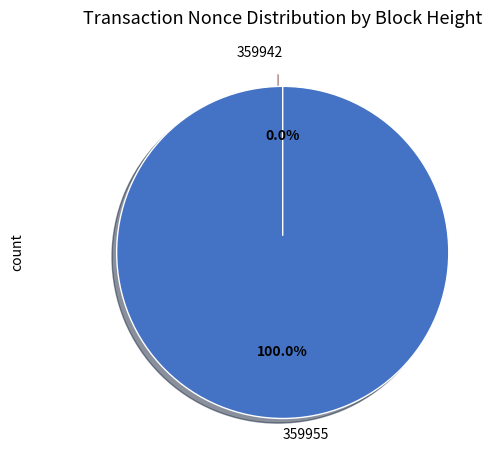

Rank the categories by value from lowest to highest.

359942, 359955